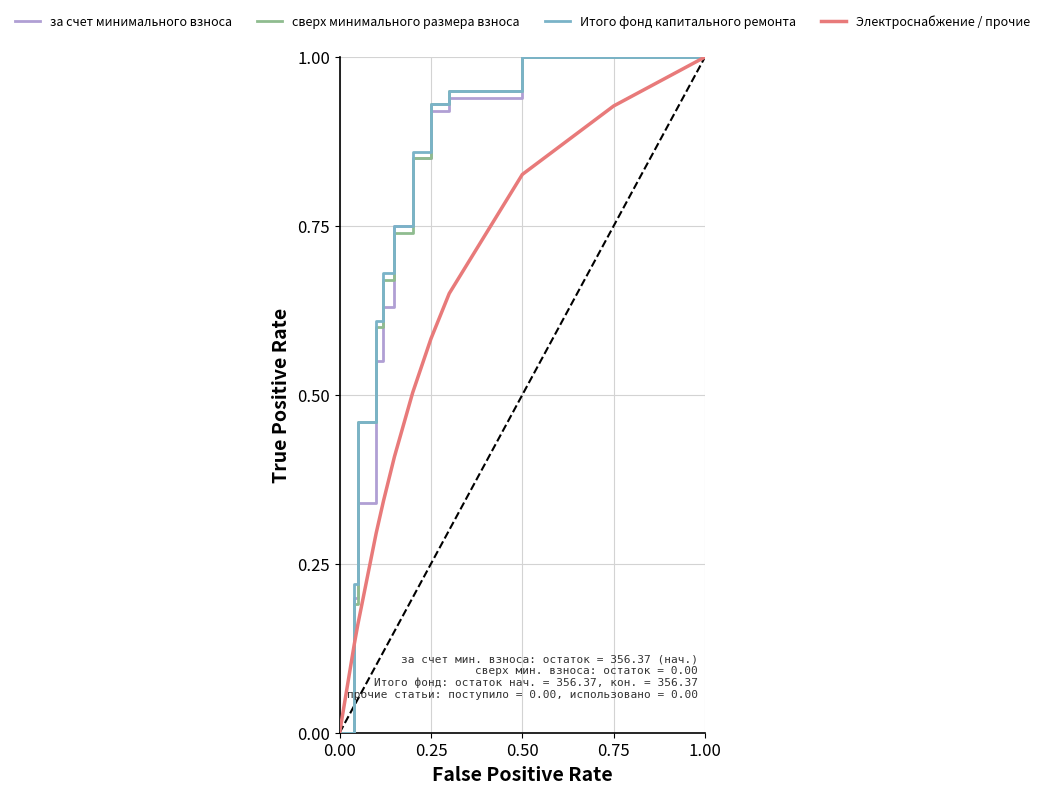

What is the sum of all сверх минимального размера взноса values?

8.4